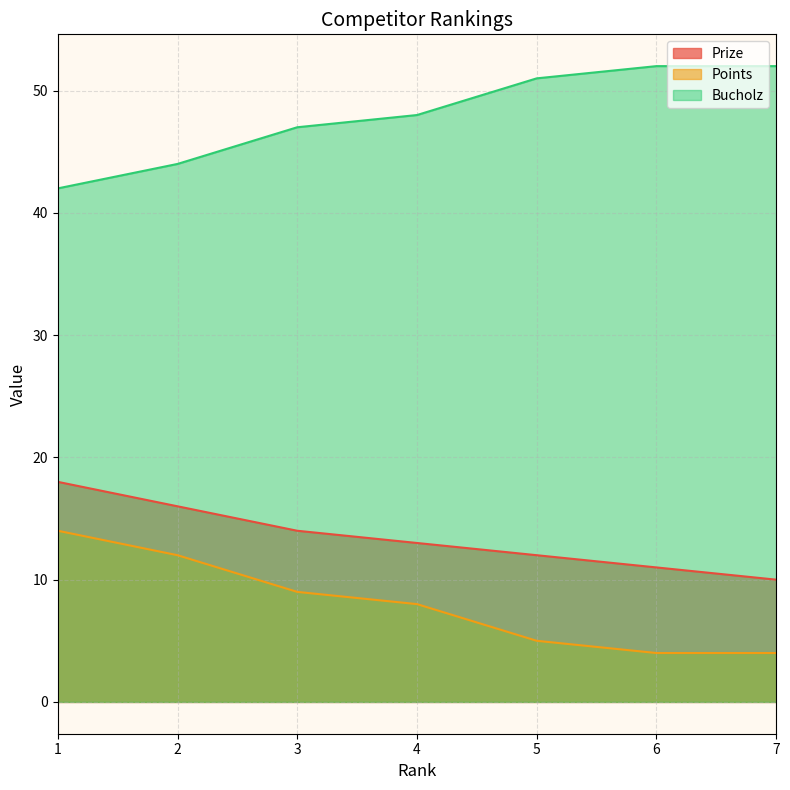

How many values in the Prize series are below 13?

3